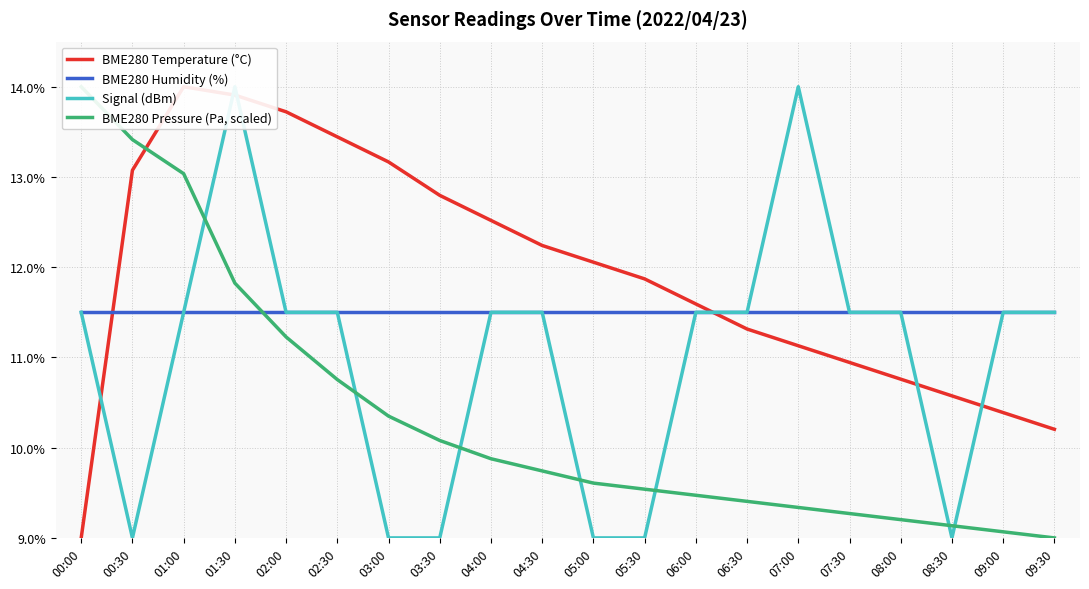

What is the difference between the maximum and minimum values in the BME280 Temperature (°C) series?

5.0